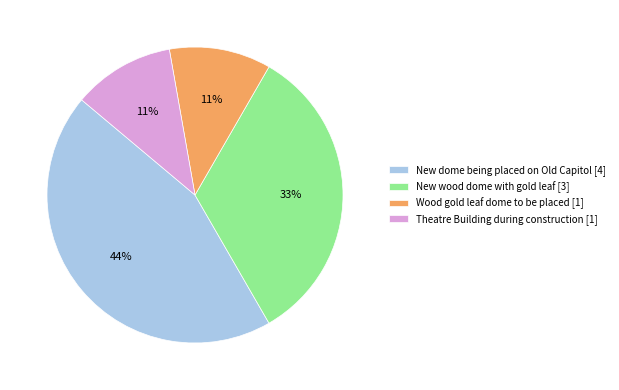

To the nearest percent, what is the difference between the New dome being placed on Old Capitol [4] and Theatre Building during construction [1] slice percentages?

33%